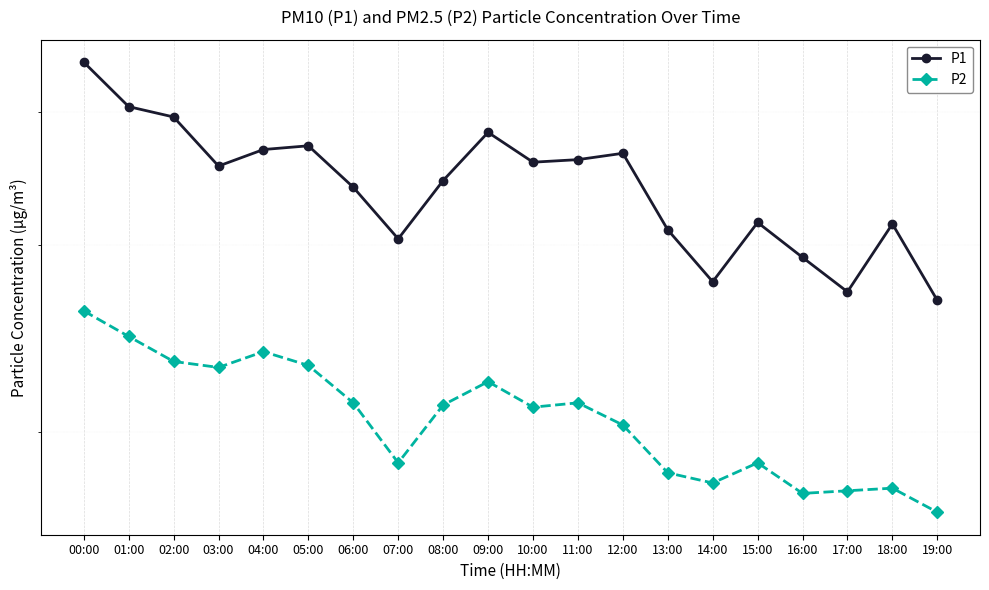

What is the difference between the maximum and minimum values in the P2 series?

9.2